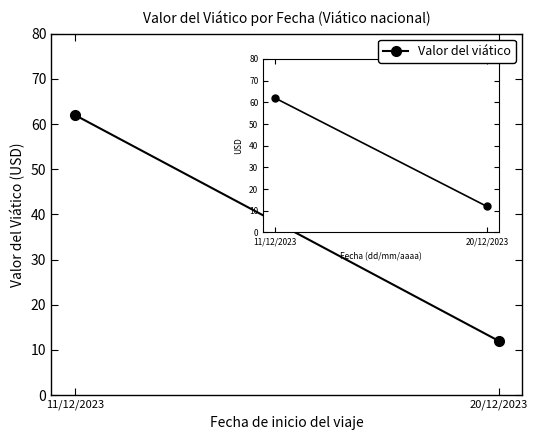

What is the change in value from 11/12/2023 to 20/12/2023?

-50